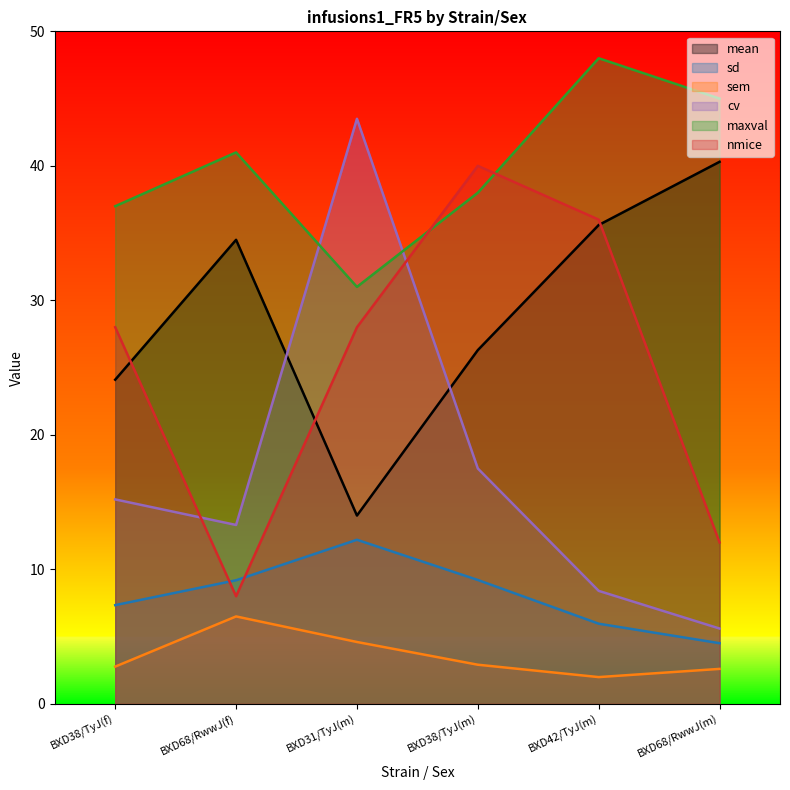

Reading left to right, extract all data points from this chart.

mean: BXD38/TyJ(f)=24.1	BXD68/RwwJ(f)=34.5	BXD31/TyJ(m)=14.0	BXD38/TyJ(m)=26.3	BXD42/TyJ(m)=35.6	BXD68/RwwJ(m)=40.3
sd: BXD38/TyJ(f)=7.3	BXD68/RwwJ(f)=9.2	BXD31/TyJ(m)=12.2	BXD38/TyJ(m)=9.2	BXD42/TyJ(m)=6.0	BXD68/RwwJ(m)=4.5
sem: BXD38/TyJ(f)=2.8	BXD68/RwwJ(f)=6.5	BXD31/TyJ(m)=4.6	BXD38/TyJ(m)=2.9	BXD42/TyJ(m)=2.0	BXD68/RwwJ(m)=2.6
cv: BXD38/TyJ(f)=15.2	BXD68/RwwJ(f)=13.3	BXD31/TyJ(m)=43.5	BXD38/TyJ(m)=17.5	BXD42/TyJ(m)=8.4	BXD68/RwwJ(m)=5.6
maxval: BXD38/TyJ(f)=37.0	BXD68/RwwJ(f)=41.0	BXD31/TyJ(m)=31.0	BXD38/TyJ(m)=38.0	BXD42/TyJ(m)=48.0	BXD68/RwwJ(m)=45.0
nmice: BXD38/TyJ(f)=28.0	BXD68/RwwJ(f)=8.0	BXD31/TyJ(m)=28.0	BXD38/TyJ(m)=40.0	BXD42/TyJ(m)=36.0	BXD68/RwwJ(m)=12.0